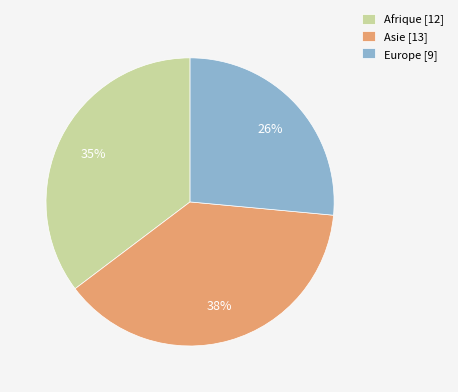

Is there any slice that represents more than half of the pie?

No